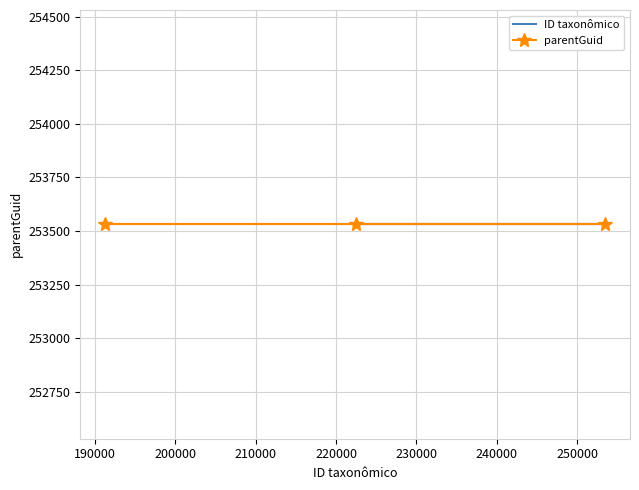

What is the total value across all series at Nyctiprogne leucopyga (191331)?

444862